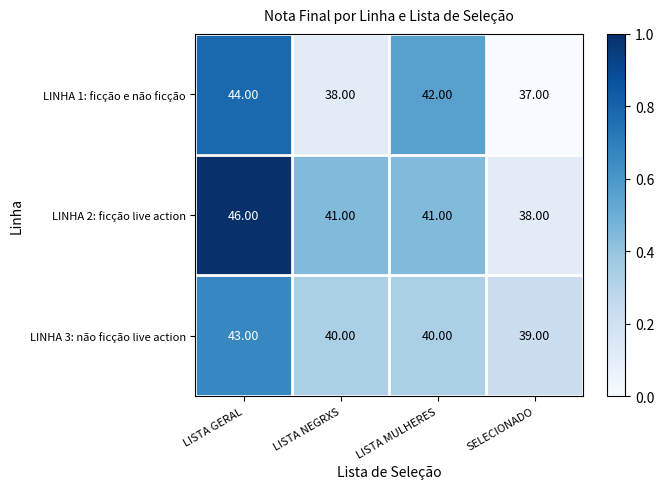

What is the difference between the maximum and minimum values in the LINHA 1: ficção e não ficção series?

7